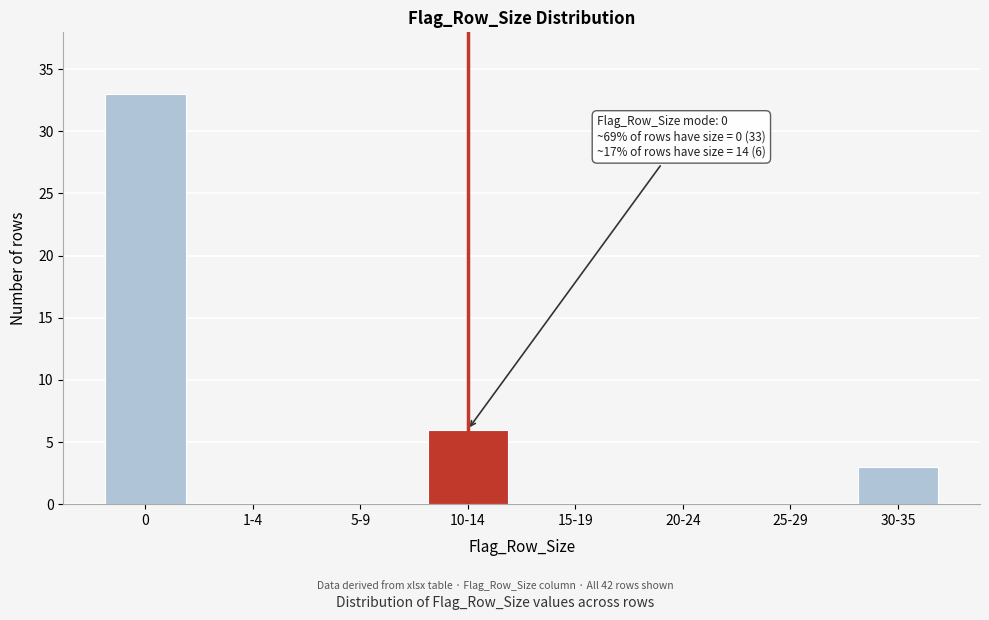

Reading left to right, transcribe all the data shown in this chart.

0=33	1-4=0	5-9=0	10-14=6	15-19=0	20-24=0	25-29=0	30-35=3